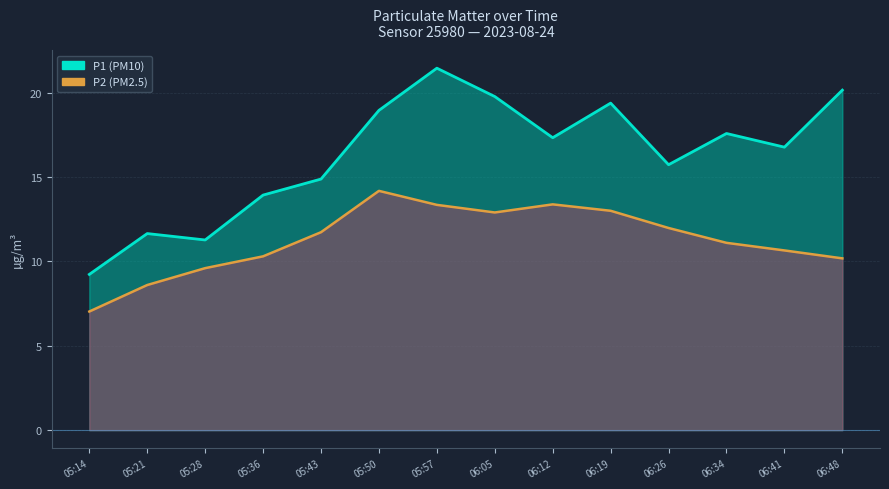

Reading right to left, what are all the values shown in this chart?

P1: 20.1	16.8	17.6	15.7	19.4	17.3	19.8	21.4	18.9	14.9	13.9	11.3	11.7	9.2
P2: 10.2	10.7	11.1	12.0	13.0	13.4	12.9	13.3	14.2	11.7	10.3	9.6	8.6	7.0